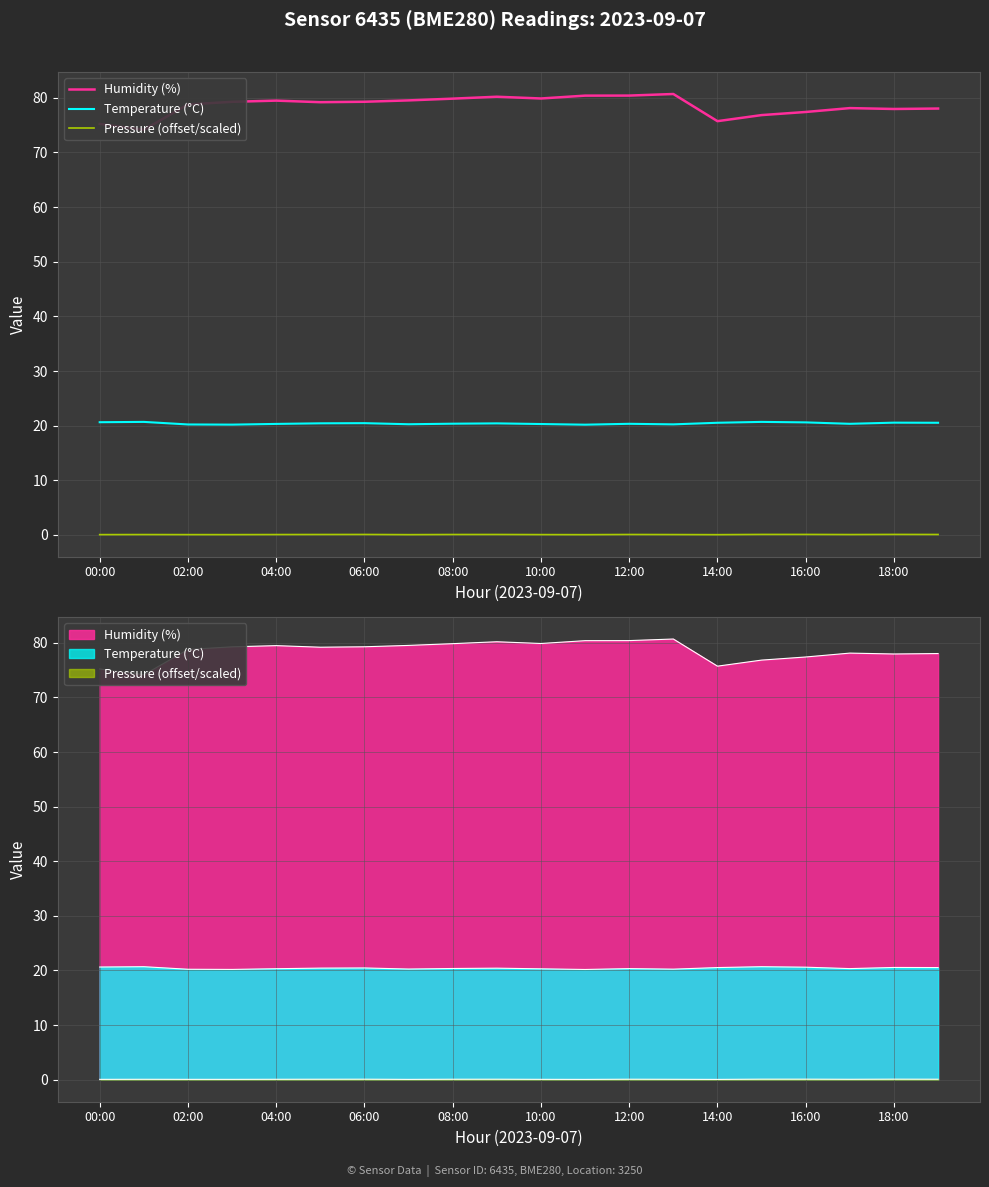

True or false: Pressure (offset/scaled) and Temperature (°C) cross at least once.

False